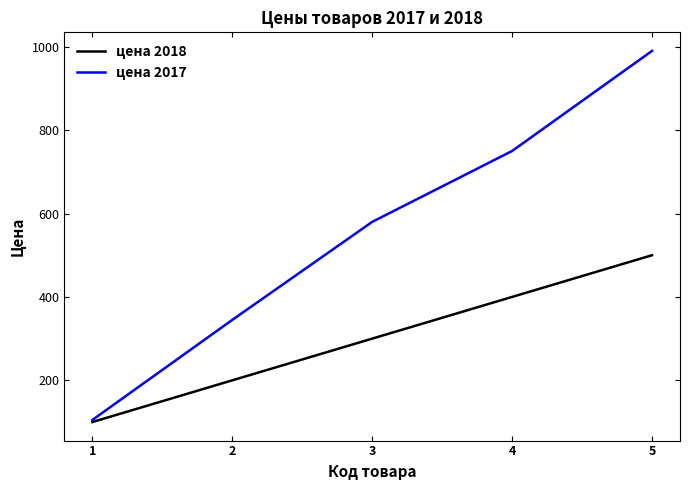

What is the sum of the цена 2017 values at 5 and 3?

1570